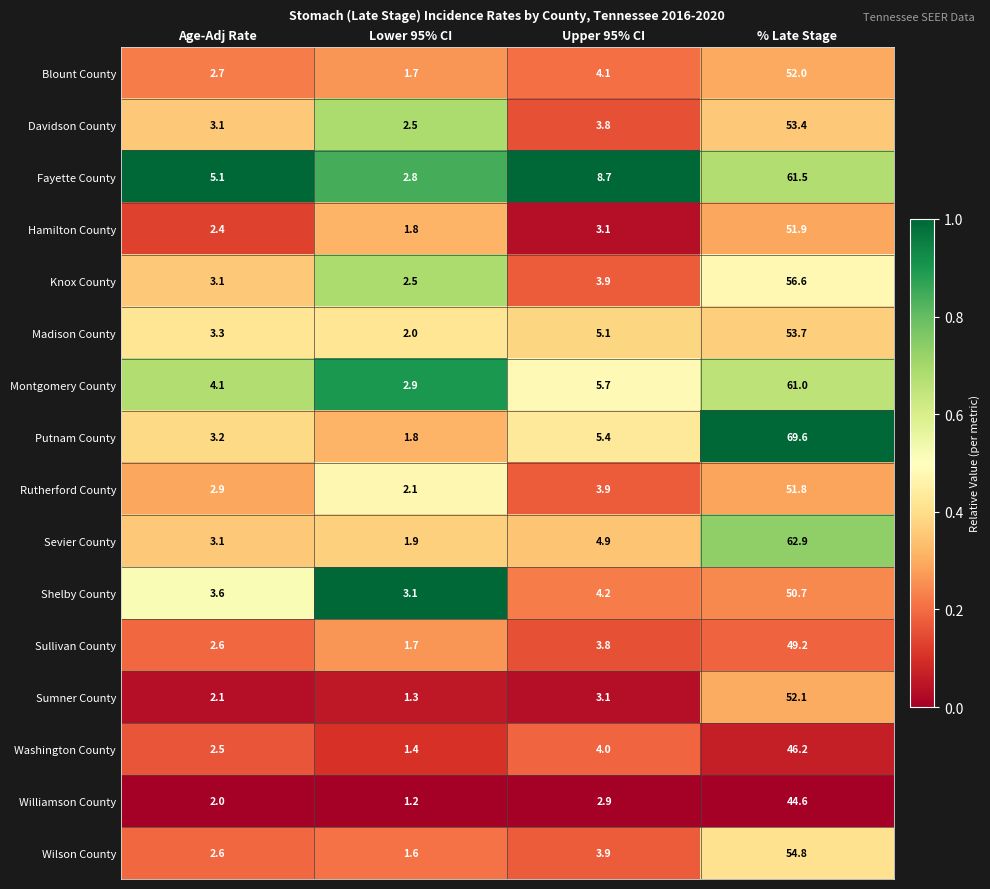

Is the value of Sumner County at % Late Stage greater than the value of Rutherford County at Lower 95% CI?

Yes